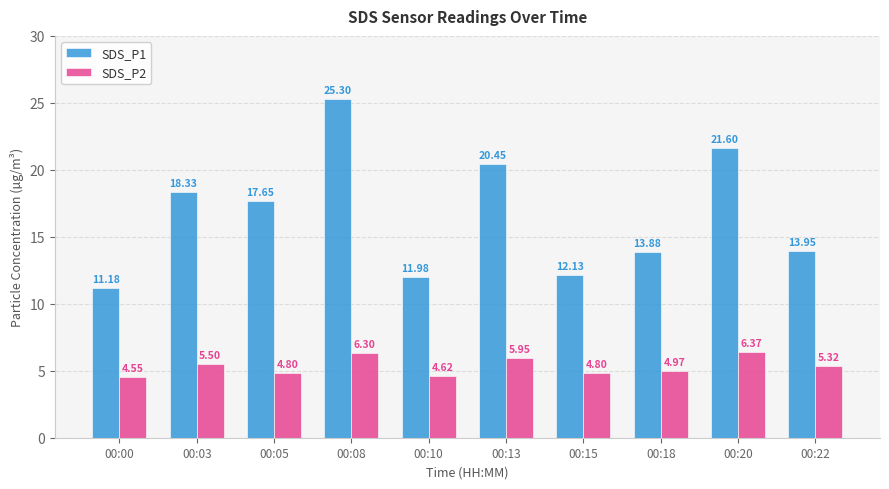

At which label does SDS_P1 first exceed 17?

00:03